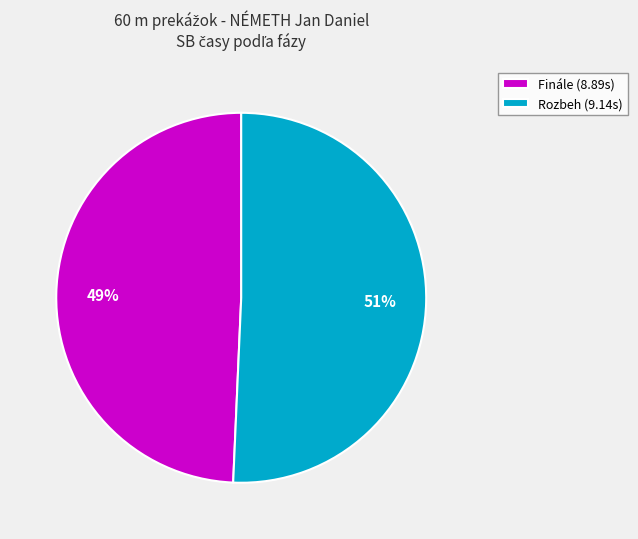

Do Rozbeh and Finále together represent more than half of the pie?

Yes